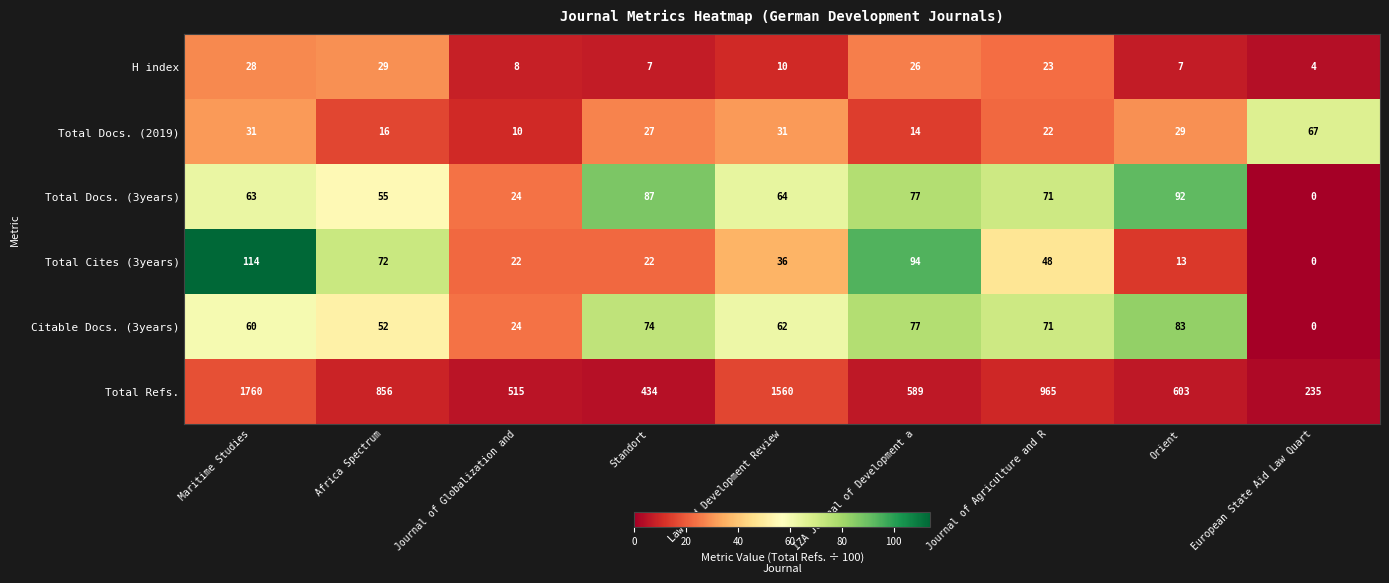

What is the approximate value of Total Docs. (3years) at Orient, to the nearest 5?

90